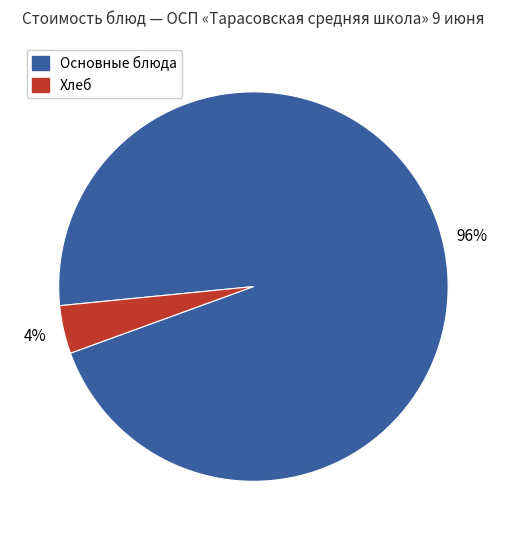

To the nearest percent, what is the difference between the largest and smallest slice percentages?

92%